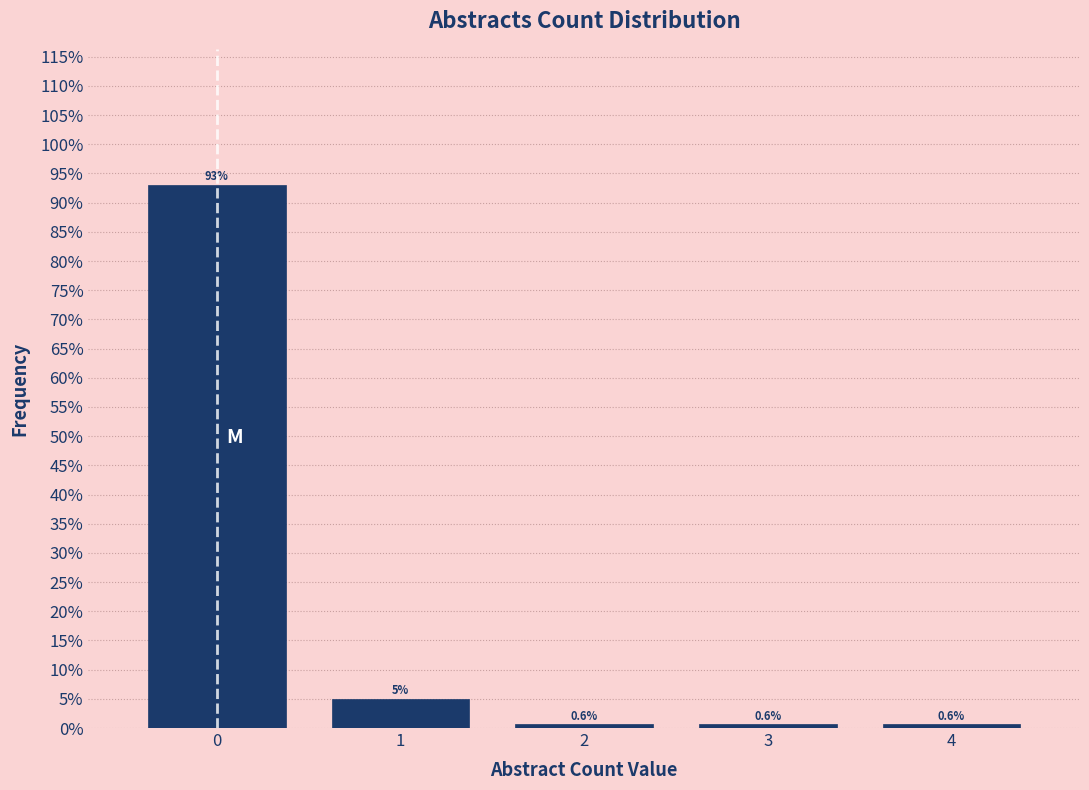

Reading left to right, list every bar in this chart as the range it spans on the x-axis followed by its height.

-0.5 to 0.5: 93.1
0.5 to 1.5: 5.0
1.5 to 2.5: 0.6
2.5 to 3.5: 0.6
3.5 to 4.5: 0.6